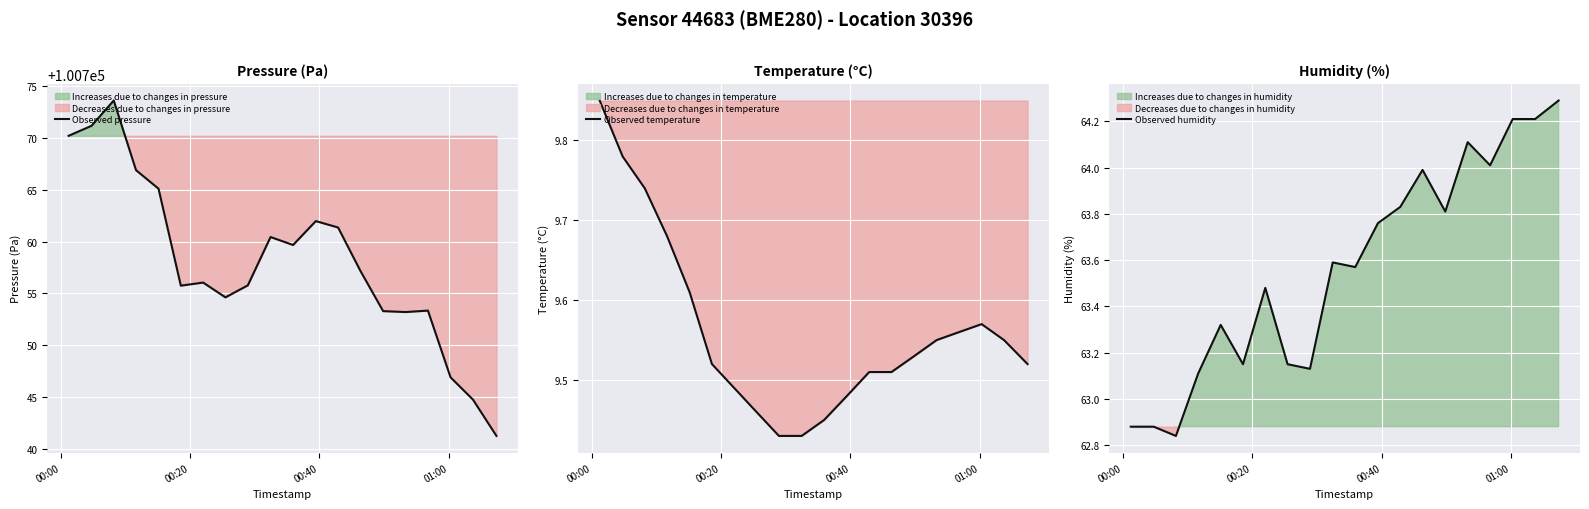

What is the highest value of the Observed pressure series?

100773.6